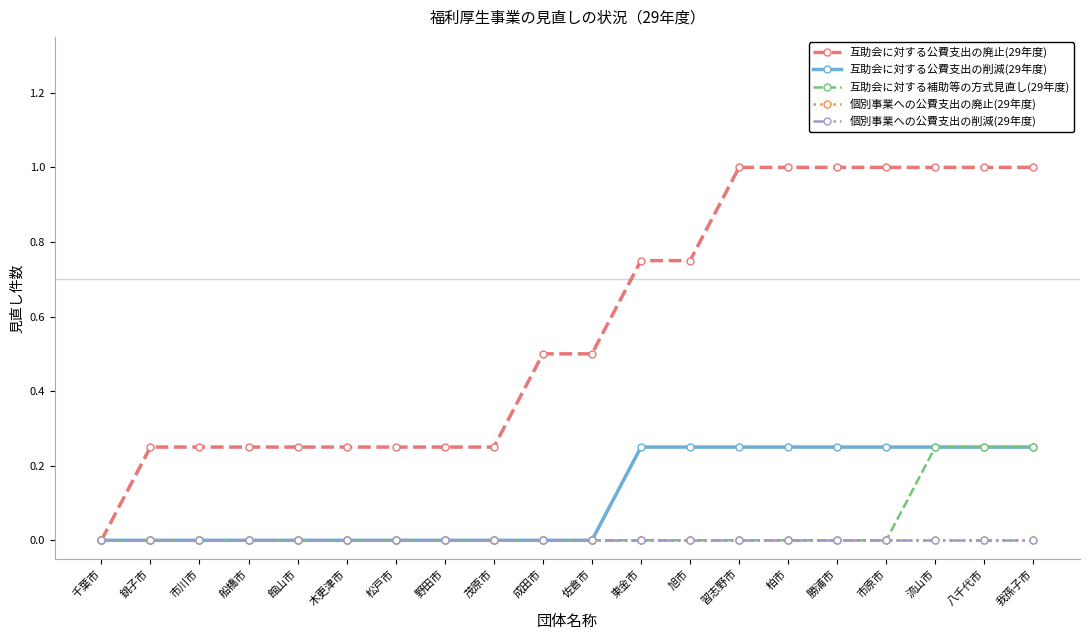

True or false: 互助会に対する公費支出の削減(29年度) has more than 1 points higher than both neighbors.

False